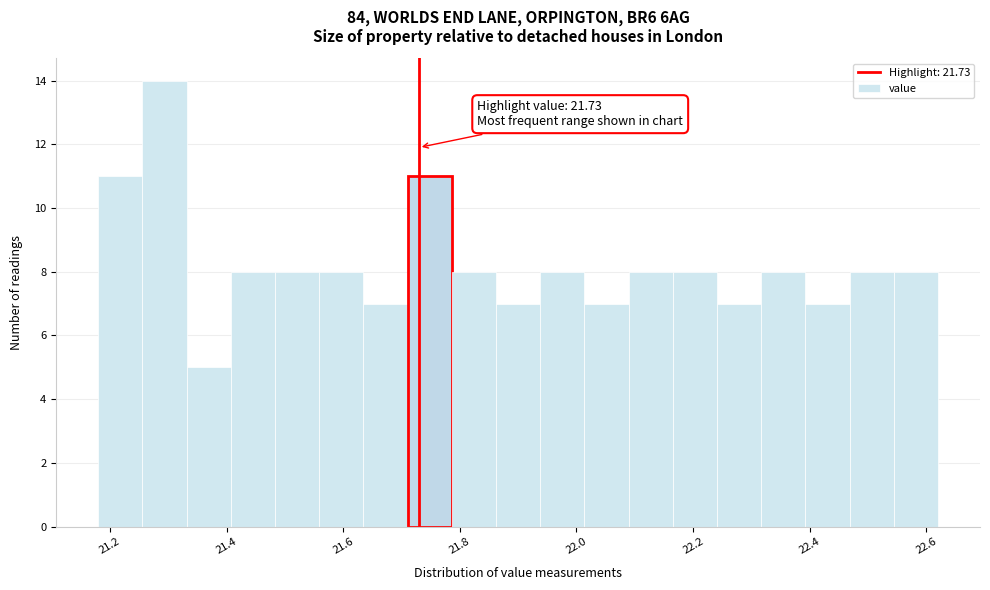

Read against the x-axis, roughly where is the centre of the tallest bar?

21.30